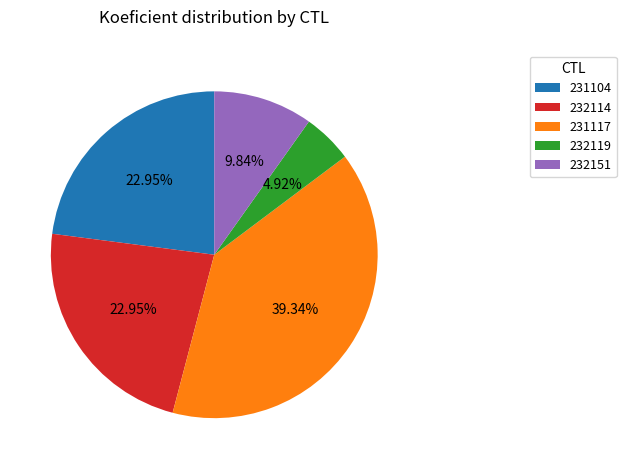

Is there a majority slice in this chart?

No